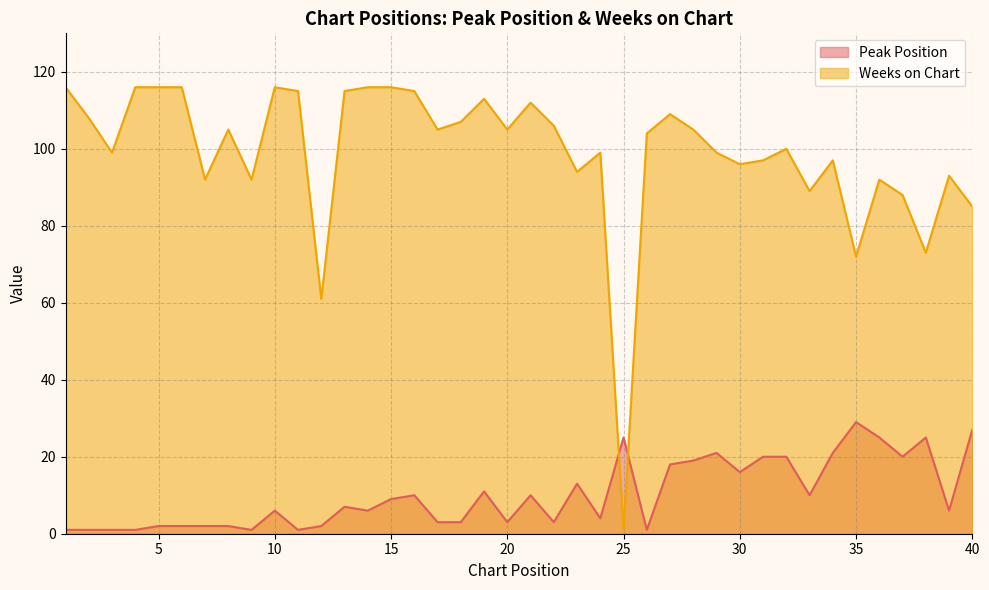

Does the chart have visible grid lines?

Yes